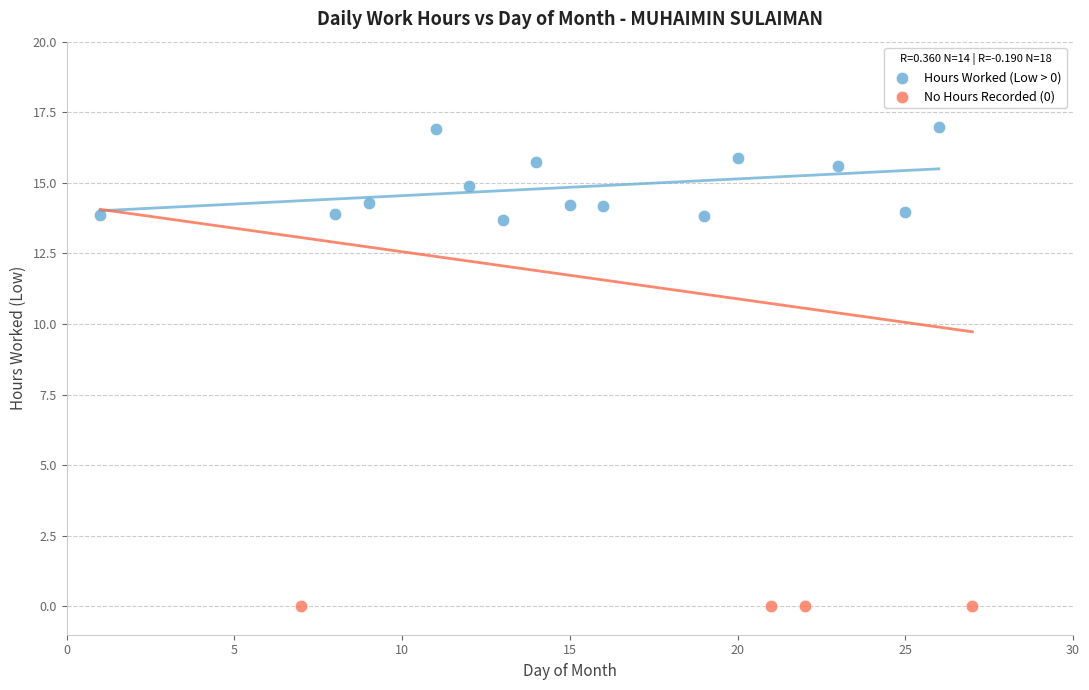

What are all the series names shown in the legend?

Hours Worked (Low > 0), No Hours Recorded (0)